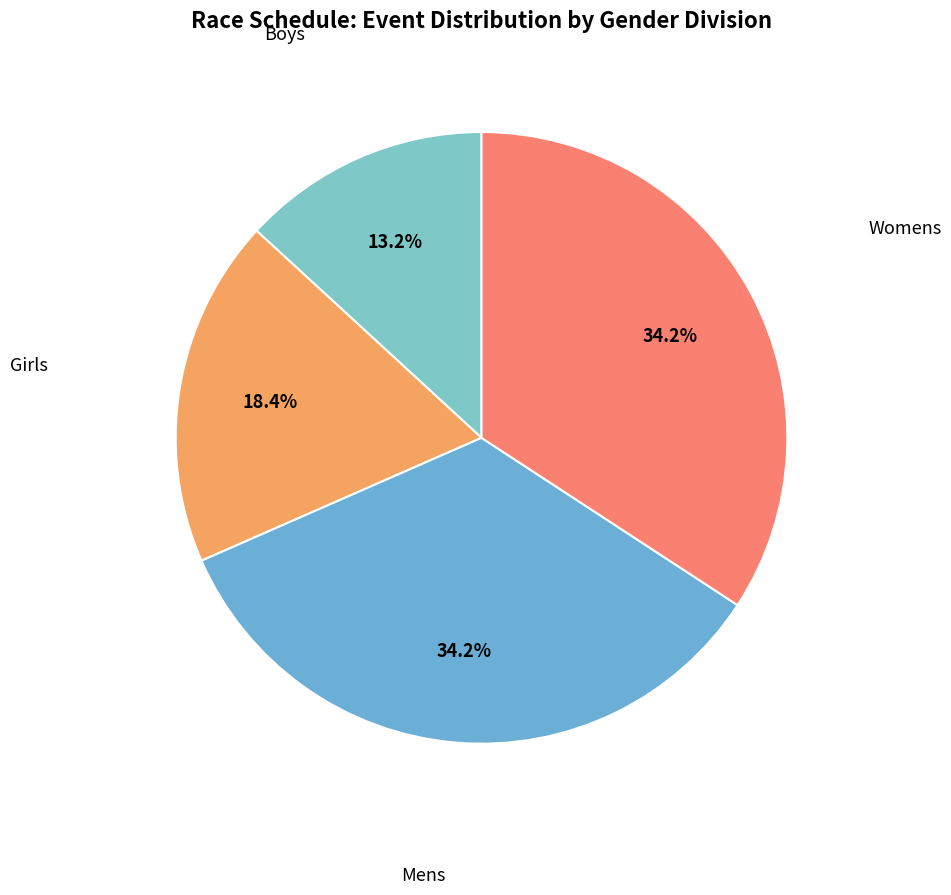

Is there a majority slice in this chart?

No